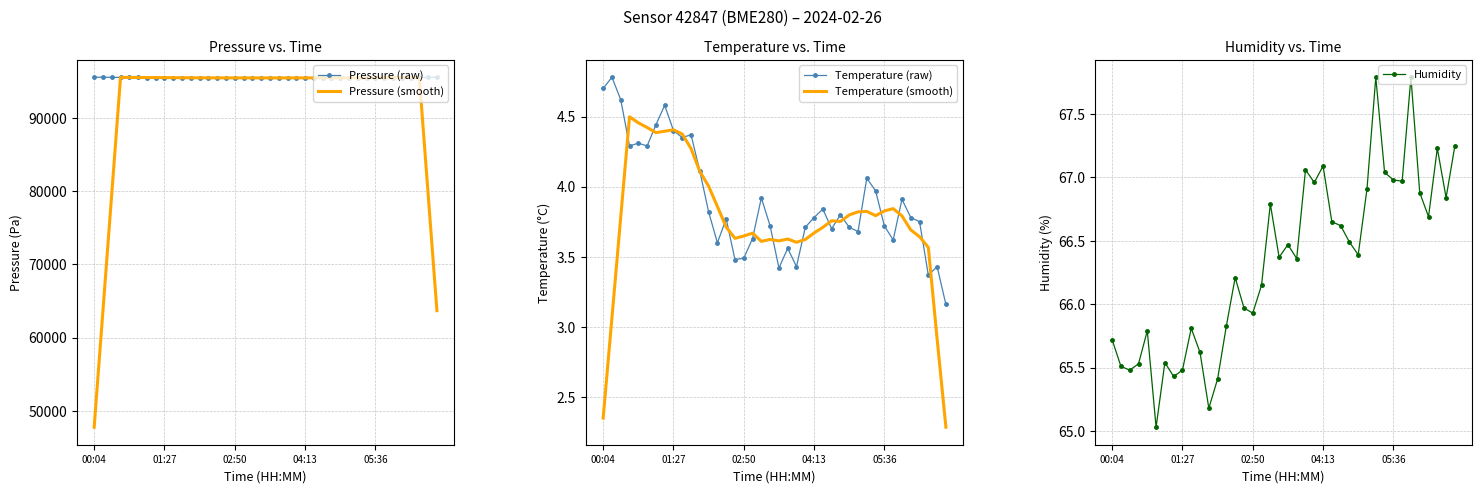

What is the highest value of the Pressure (smooth) series?

95528.2